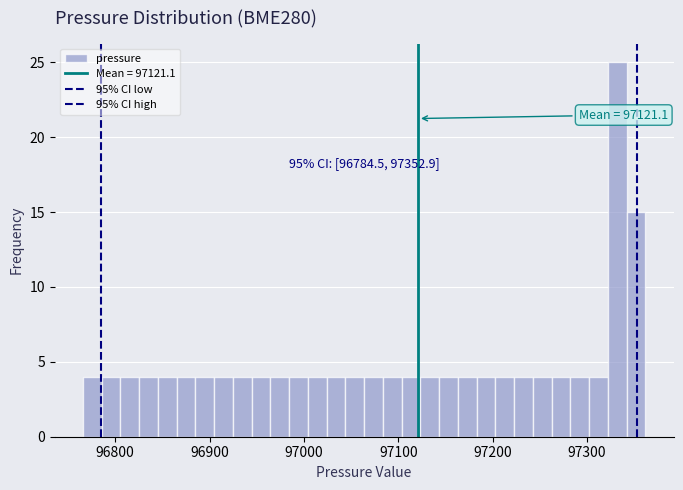

Around what value on the x-axis is the tallest bar? Give the approximate position of its centre, as read against the axis.

97330